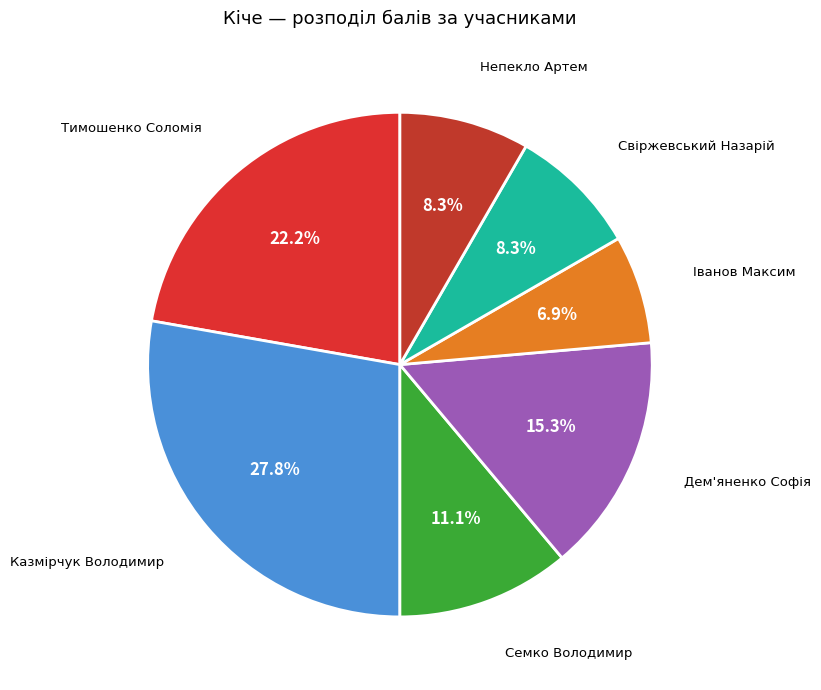

Which category has the biggest portion of the pie?

Казмірчук Володимир